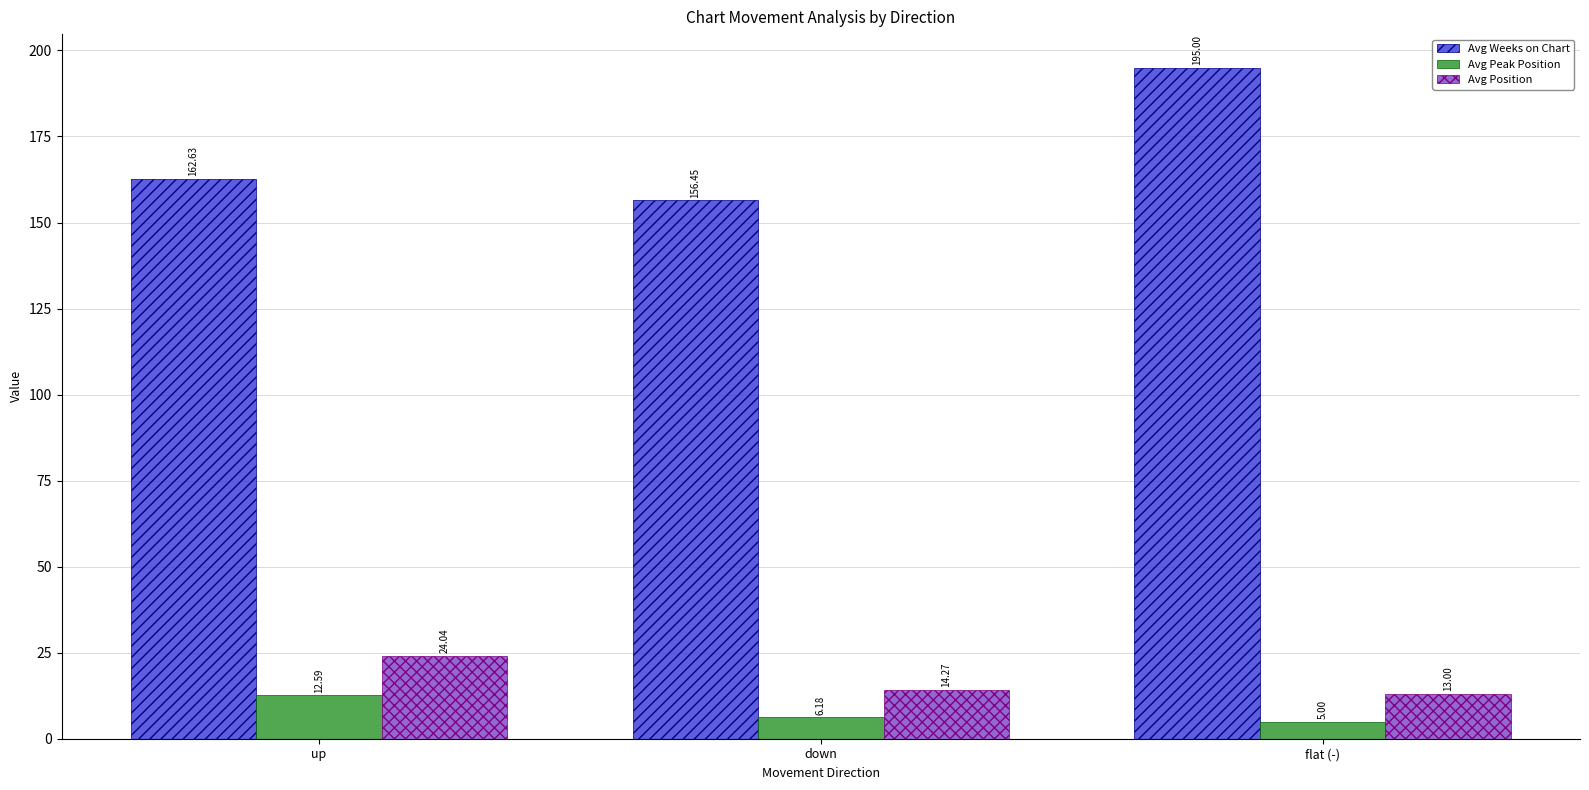

Read the Avg Position value at down.

14.3